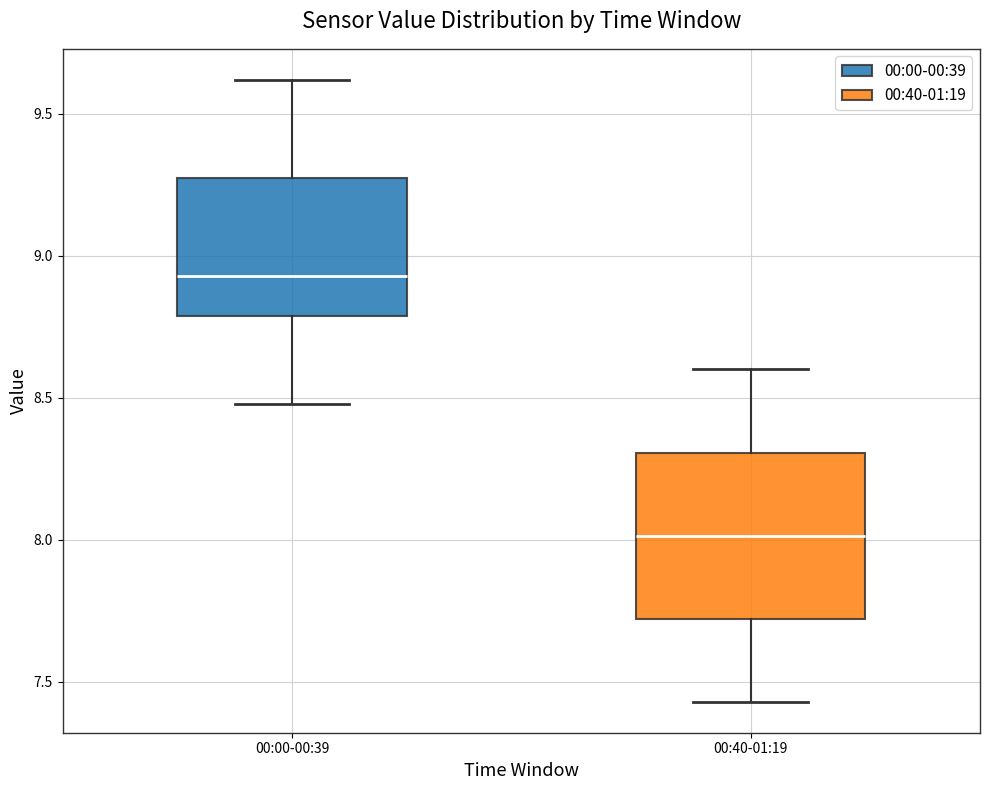

Comparing the boxes themselves (not the whiskers), which one is the tallest?

00:40-01:19